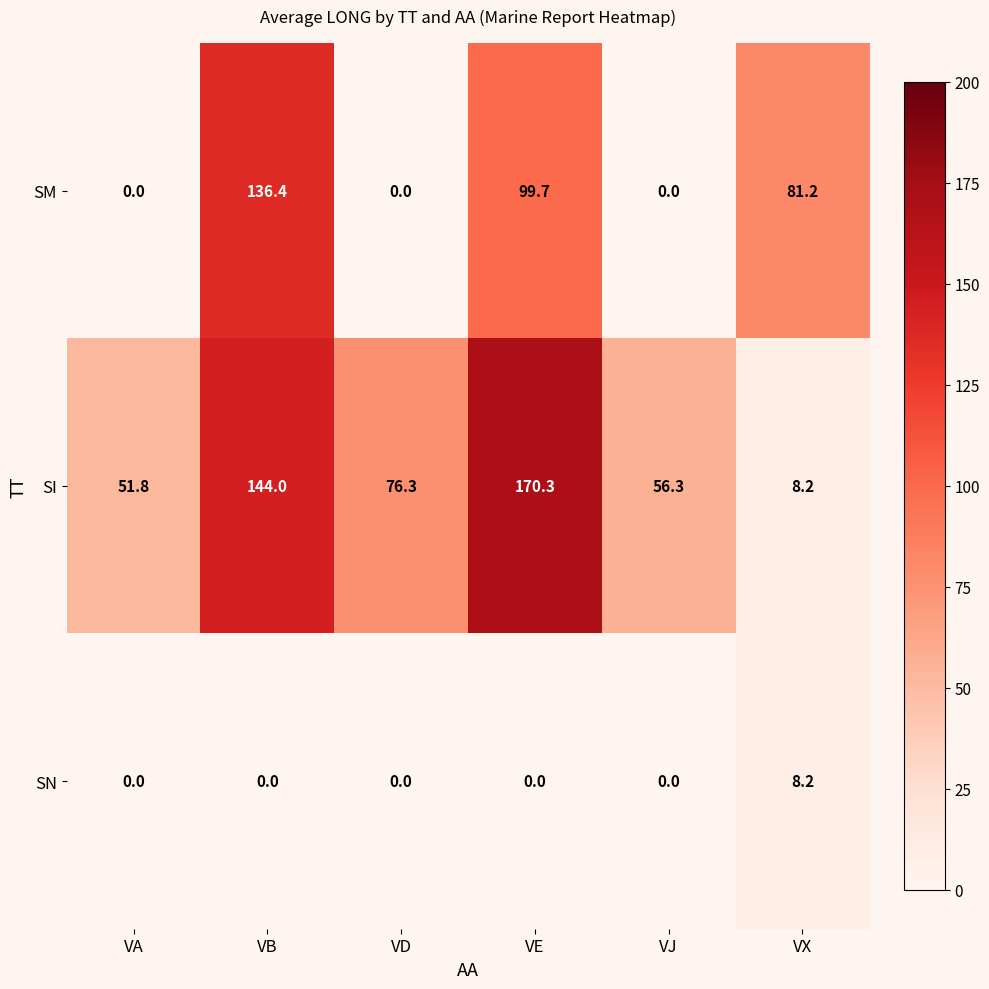

The value of SI at VJ is 56.3. True or false?

True